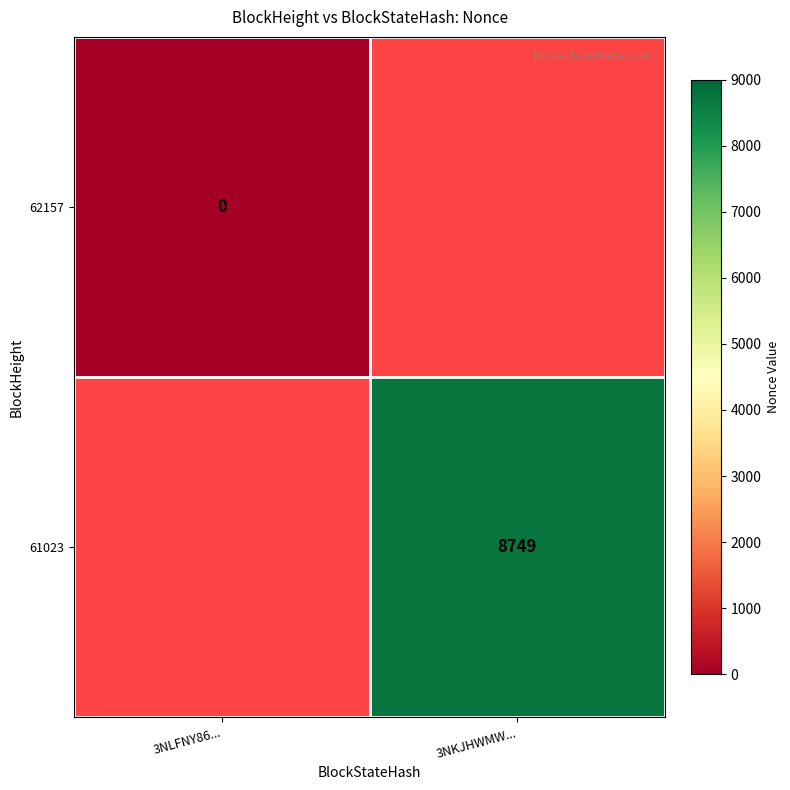

Is it true that 61023 equals 2745 at 3NKJHWMW...?

False